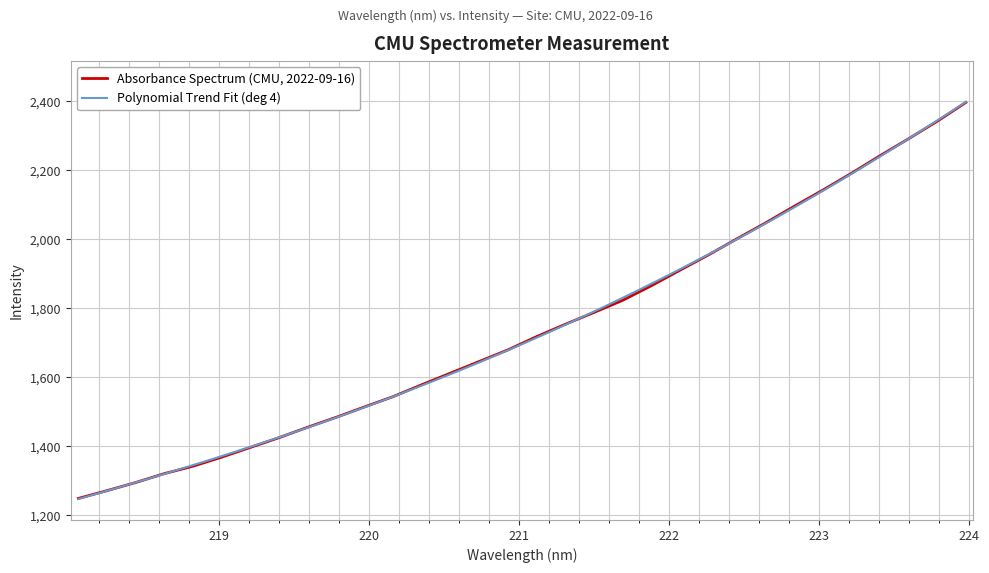

The value at 220.3533 is 2412.6. True or false?

False